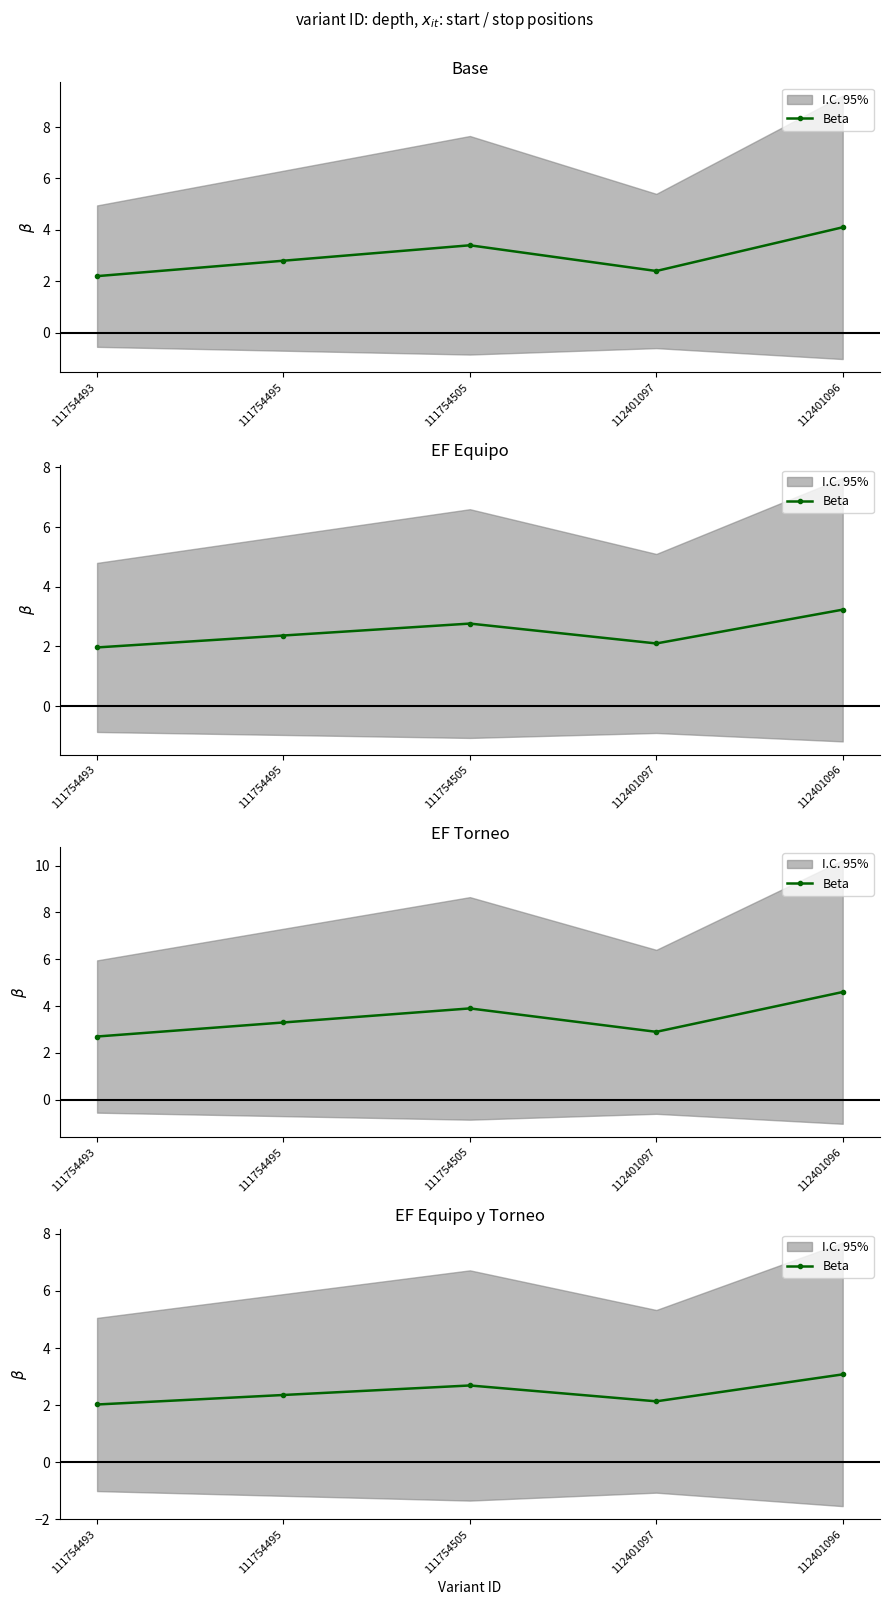

Where is the first local maximum?

111754505